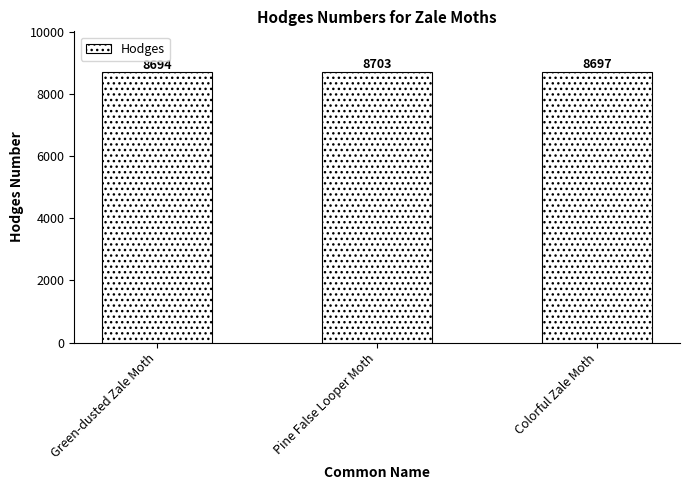

Reading left to right, list all the values displayed in this chart.

8694	8703	8697